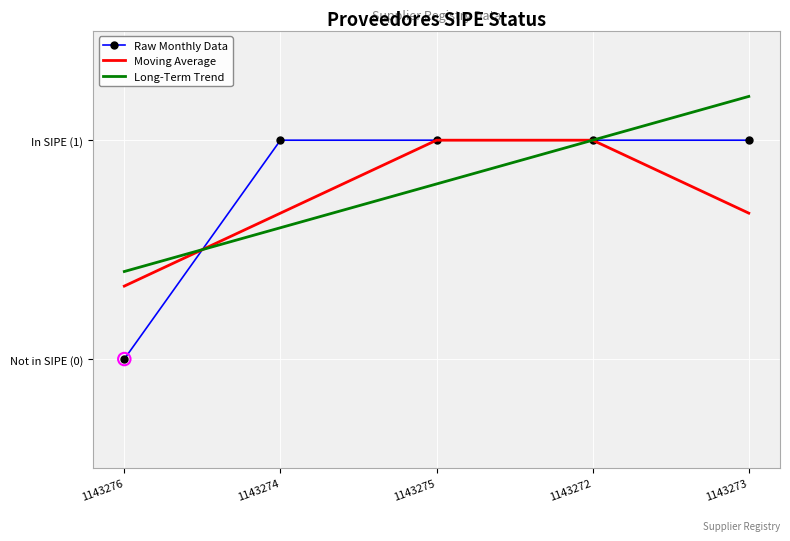

At which category is the sum across all series the highest?

1143272